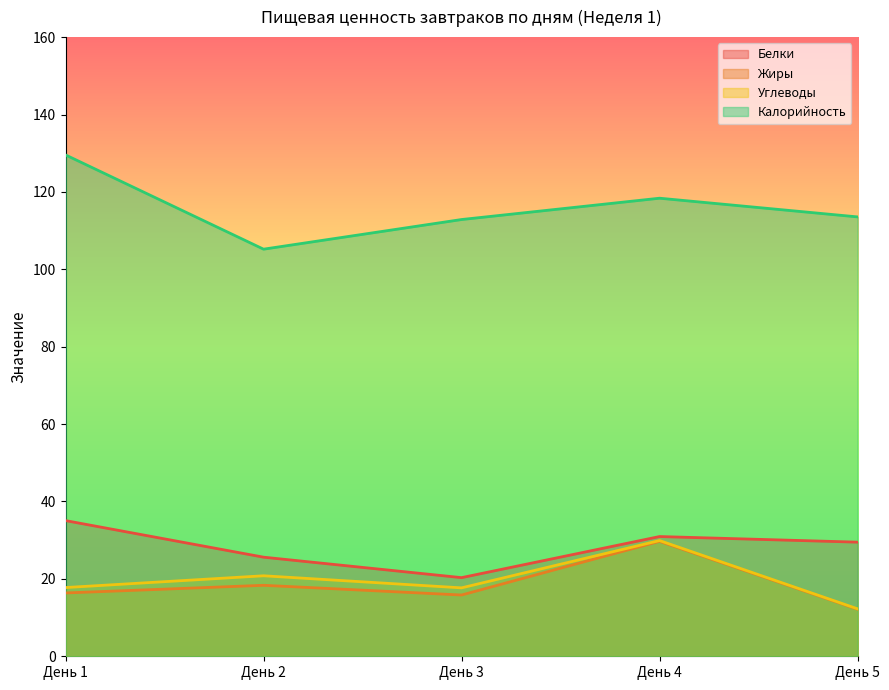

What is the sum of the Калорийность values at День 5 and День 1?

243.1